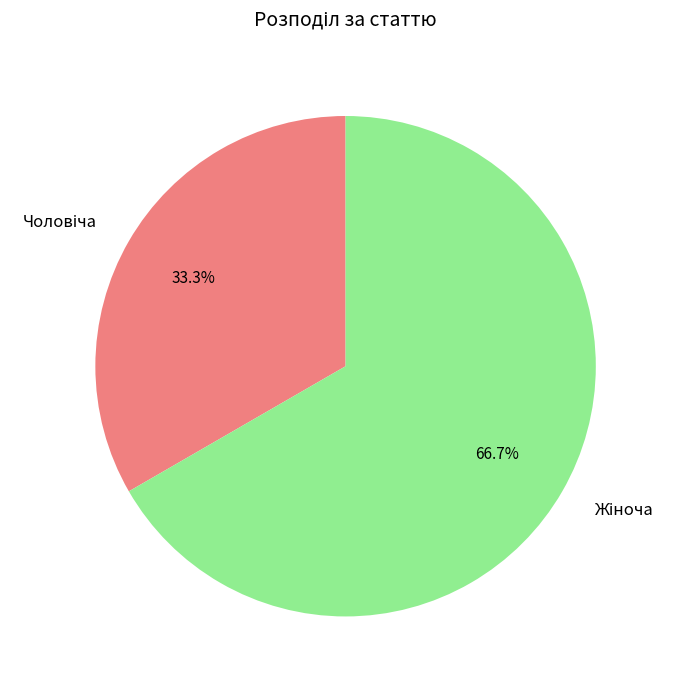

Does any single category account for the majority?

Yes